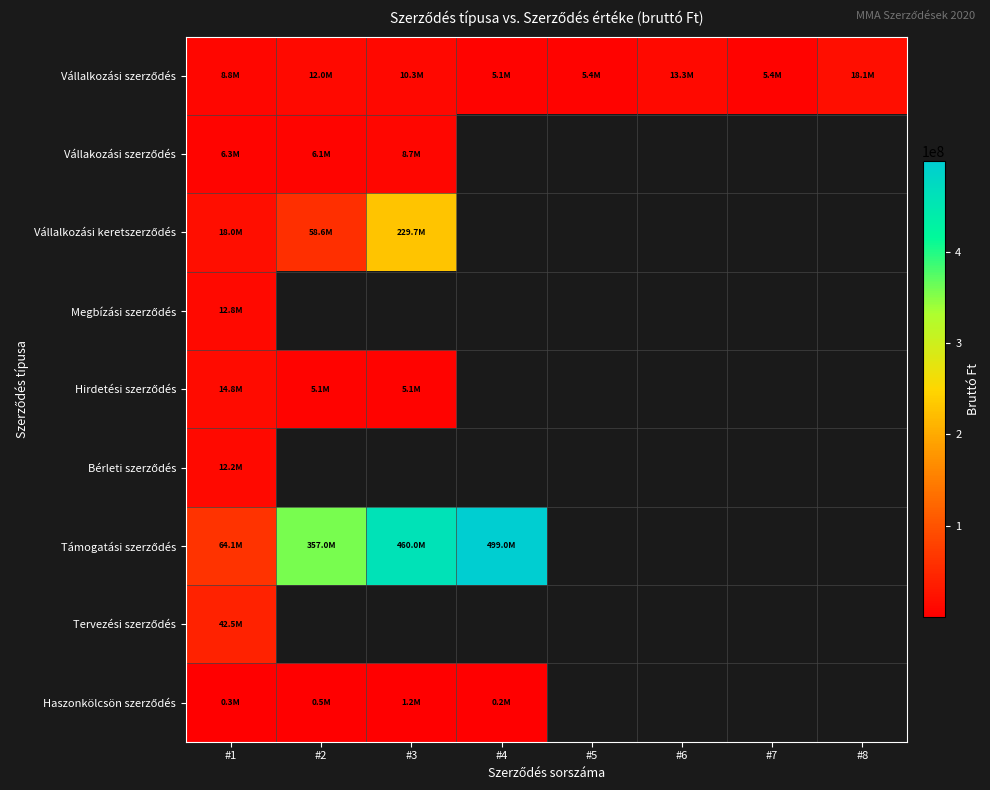

How many data points does each series have?

8